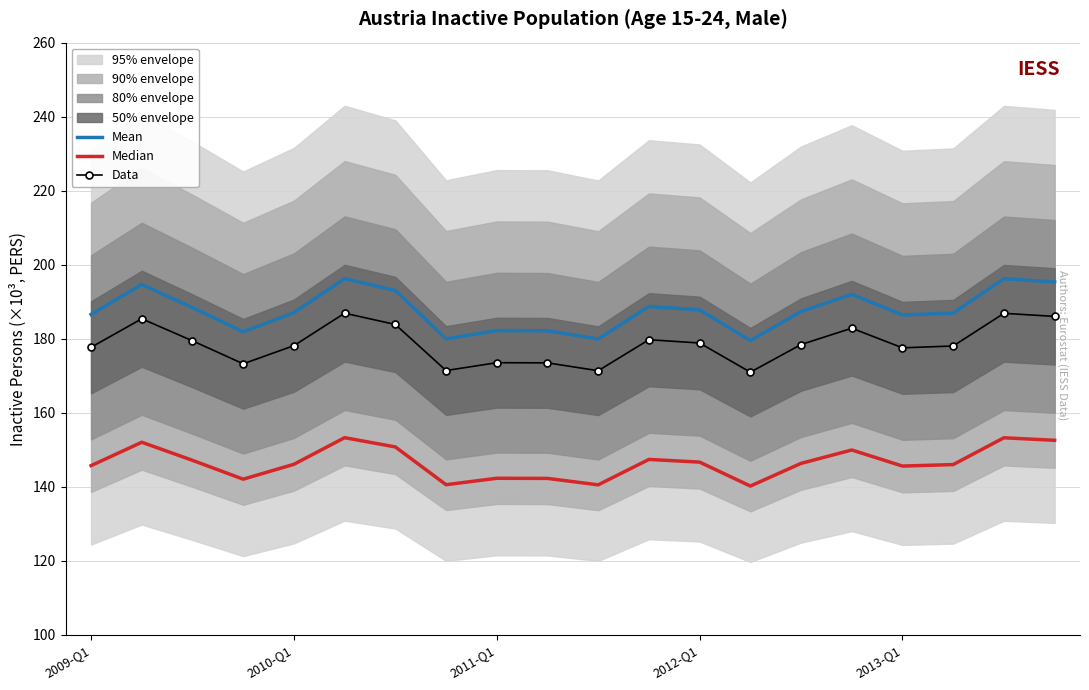

Where is Data nearest to the value 178?

17